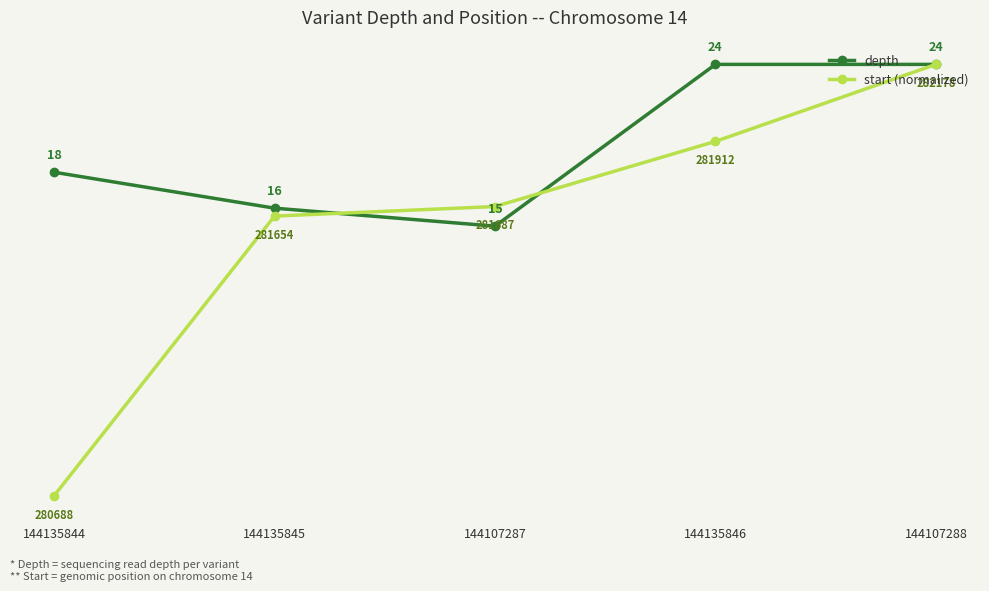

True or false: start (normalized) has a value of 12.1 at 144107288.

False